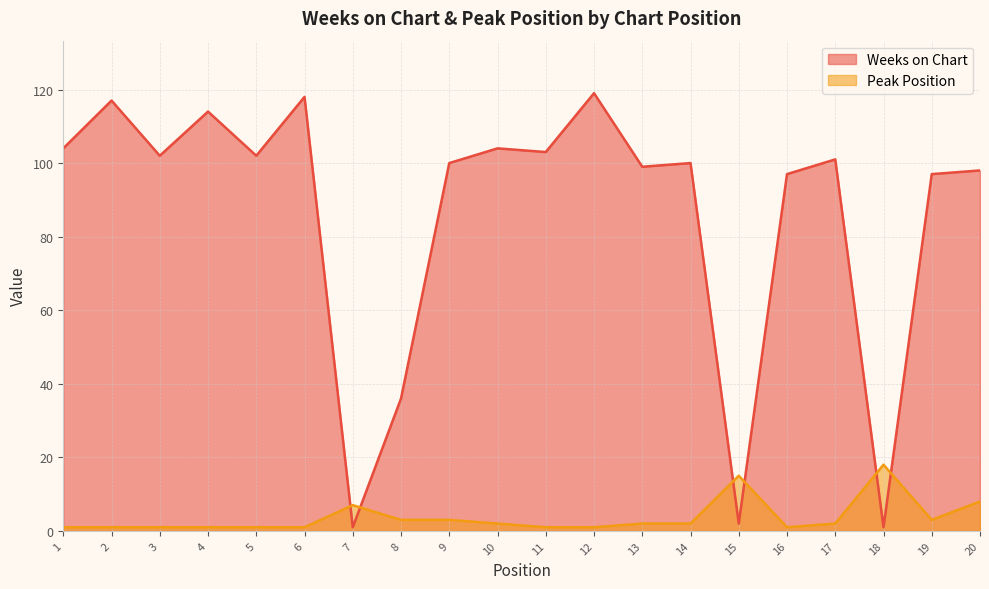

At how many categories does at least one series exceed 87?

16